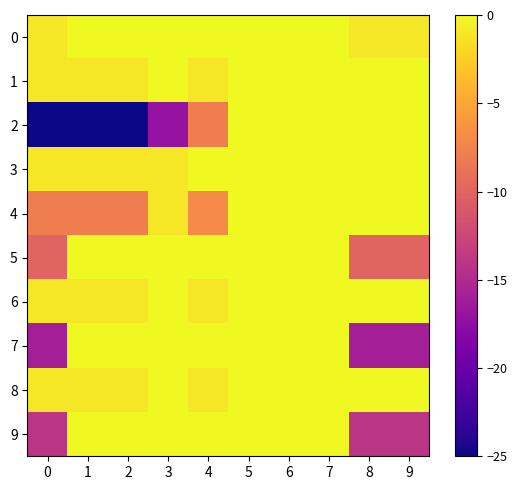

What is the difference between the highest and lowest values at 0?

24